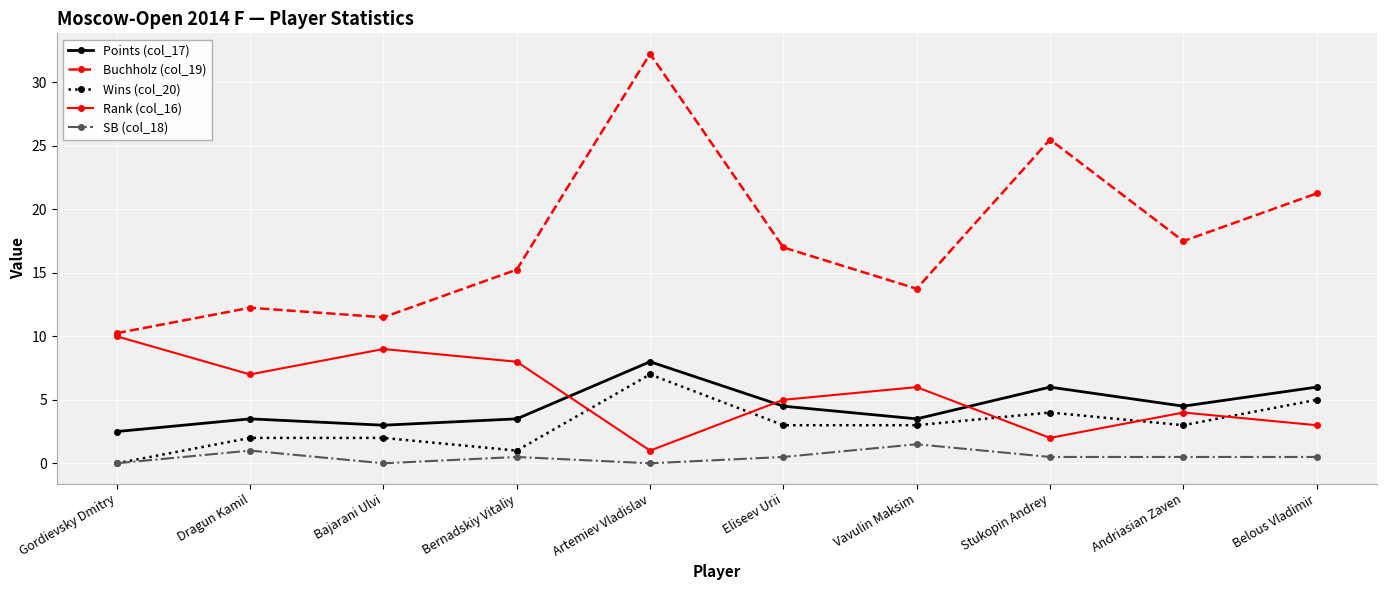

Where does the Rank (col_16) series first go above 6?

Gordievsky Dmitry